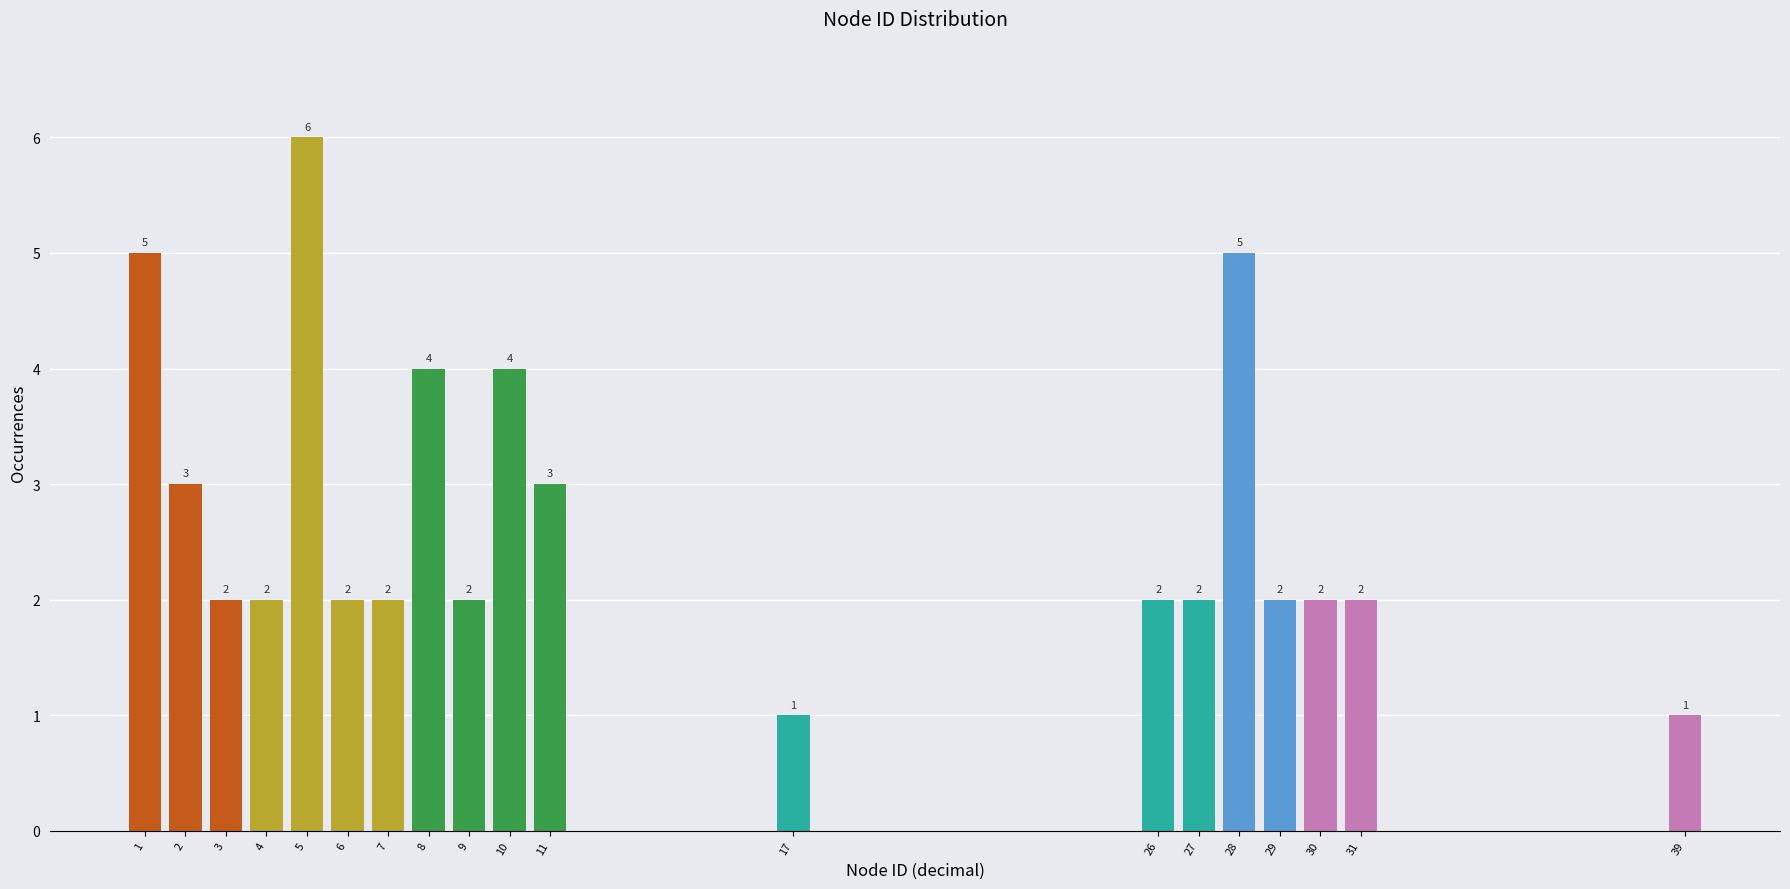

Reading left to right, extract all data points from this chart.

5	3	2	2	6	2	2	4	2	4	3	1	2	2	5	2	2	2	1